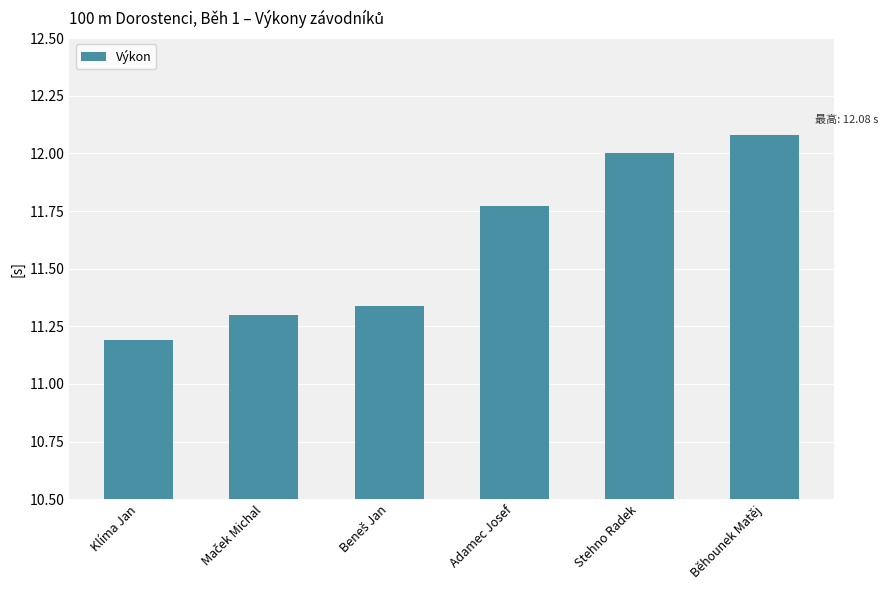

The chart shows a value of 2.3 at Klíma Jan. True or false?

False